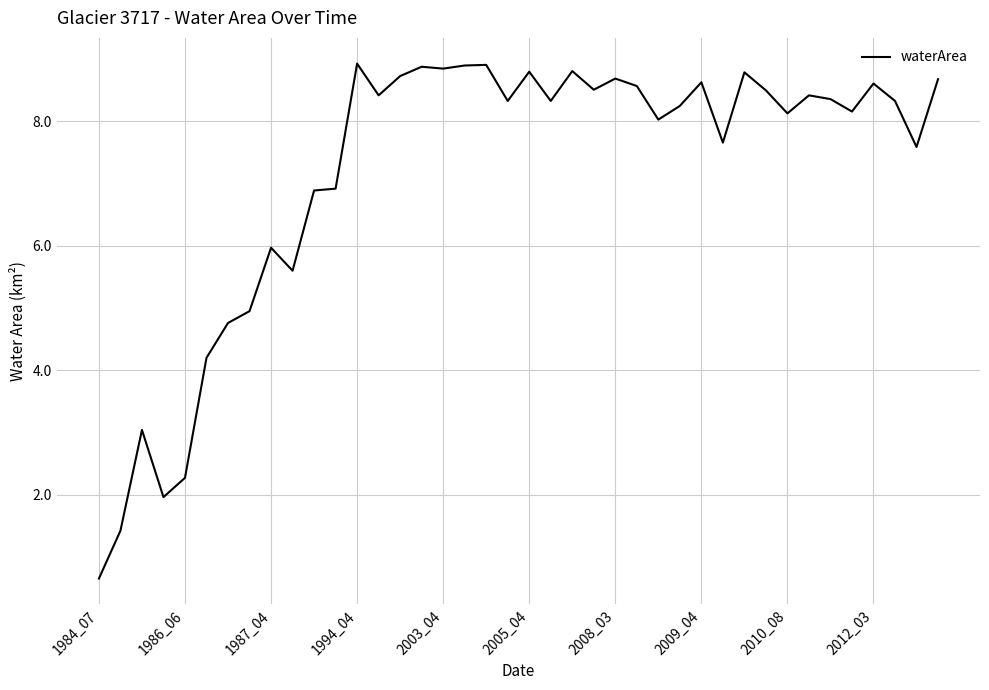

What is the minimum value shown in the chart?

0.7